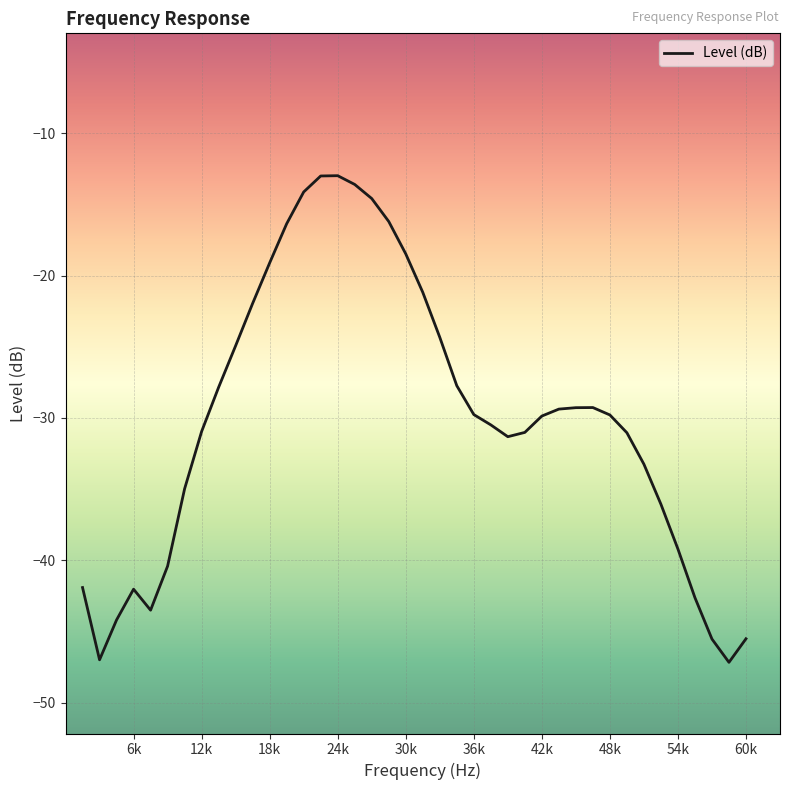

What is the maximum value shown in the chart?

-13.0